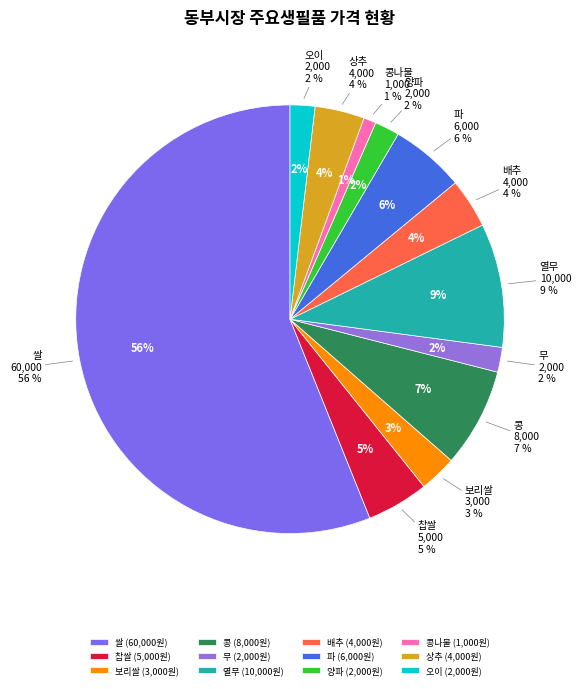

Which category has the smallest portion of the pie?

콩나물